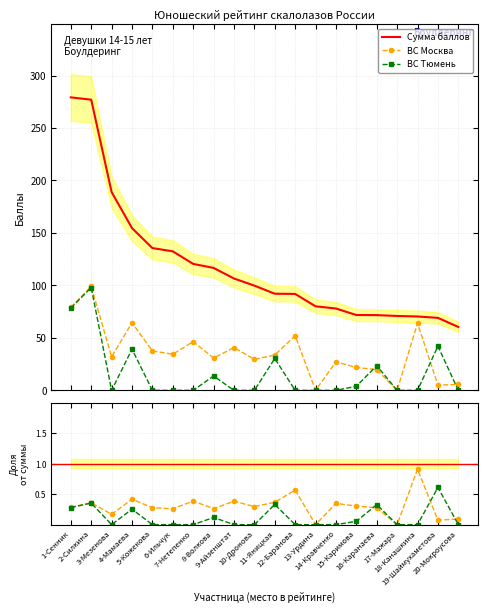

Reading right to left, extract all data points from this chart.

Сумма баллов: 20-Мокроусова=60.4	19-Шаймухаметова=69.1	18-Канашкина=70.4	17-Мажара=70.9	16-Каранаева=71.7	15-Каримова=71.8	14-Кравченко=78.0	13-Урдина=80.1	12-Баранова=91.9	11-Яницкая=92.1	10-Дронова=99.8	9-Айзенштат=106.6	8-Волкова=116.7	7-Нетепенко=120.5	6-Ильчук=132.5	5-Кожекова=135.6	4-Мамаева=154.6	3-Мезенова=189.0	2-Силкина=277.0	1-Сенник=279.2
ВС Москва: 20-Мокроусова=5.6	19-Шаймухаметова=5.0	18-Канашкина=64.0	17-Мажара=0.0	16-Каранаева=19.8	15-Каримова=21.8	14-Кравченко=27.2	13-Урдина=0.0	12-Баранова=52.0	11-Яницкая=33.7	10-Дронова=29.6	9-Айзенштат=40.8	8-Волкова=30.7	7-Нетепенко=46.5	6-Ильчук=34.4	5-Кожекова=37.6	4-Мамаева=64.4	3-Мезенова=32.0	2-Силкина=99.0	1-Сенник=79.2
ВС Тюмень: 20-Мокроусова=0.0	19-Шаймухаметова=42.1	18-Канашкина=0.0	17-Мажара=0.0	16-Каранаева=23.5	15-Каримова=3.9	14-Кравченко=0.0	13-Урдина=0.0	12-Баранова=0.0	11-Яницкая=30.4	10-Дронова=0.0	9-Айзенштат=0.0	8-Волкова=13.7	7-Нетепенко=0.0	6-Ильчук=0.0	5-Кожекова=0.0	4-Мамаева=39.2	3-Мезенова=0.0	2-Силкина=98.0	1-Сенник=78.4
ВС Москва / Сумма: 20-Мокроусова=0.1	19-Шаймухаметова=0.1	18-Канашкина=0.9	17-Мажара=0.0	16-Каранаева=0.3	15-Каримова=0.3	14-Кравченко=0.3	13-Урдина=0.0	12-Баранова=0.6	11-Яницкая=0.4	10-Дронова=0.3	9-Айзенштат=0.4	8-Волкова=0.3	7-Нетепенко=0.4	6-Ильчук=0.3	5-Кожекова=0.3	4-Мамаева=0.4	3-Мезенова=0.2	2-Силкина=0.4	1-Сенник=0.3
ВС Тюмень / Сумма: 20-Мокроусова=0.0	19-Шаймухаметова=0.6	18-Канашкина=0.0	17-Мажара=0.0	16-Каранаева=0.3	15-Каримова=0.1	14-Кравченко=0.0	13-Урдина=0.0	12-Баранова=0.0	11-Яницкая=0.3	10-Дронова=0.0	9-Айзенштат=0.0	8-Волкова=0.1	7-Нетепенко=0.0	6-Ильчук=0.0	5-Кожекова=0.0	4-Мамаева=0.3	3-Мезенова=0.0	2-Силкина=0.4	1-Сенник=0.3